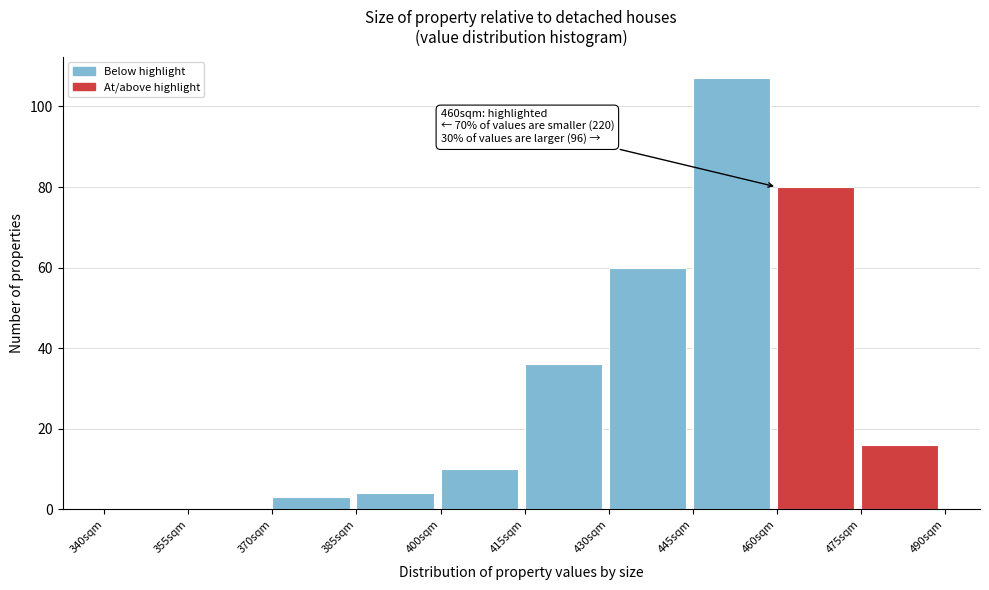

Which range on the x-axis has the tallest bar?

445 to 460